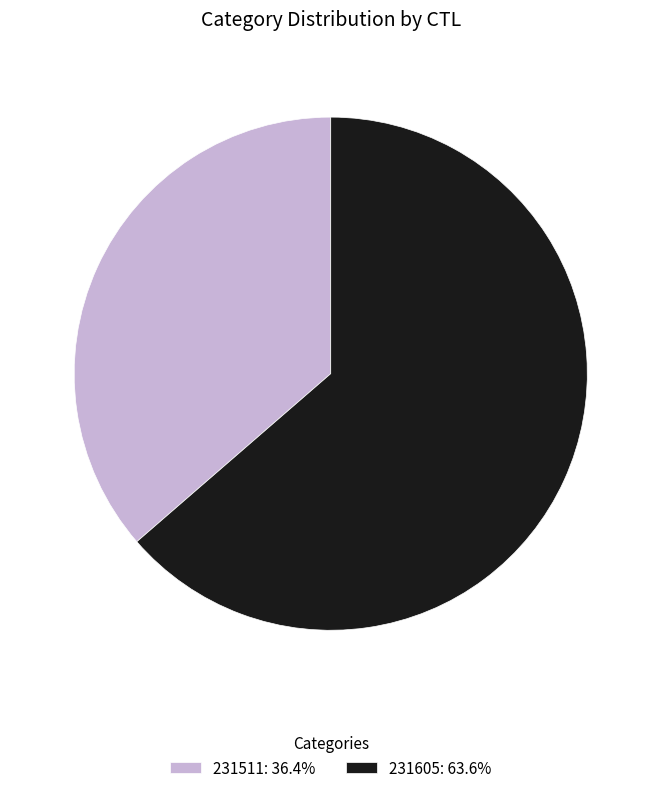

Approximately how many times larger is the value at 231511: 36.4% compared to 231605: 63.6%?

0.6